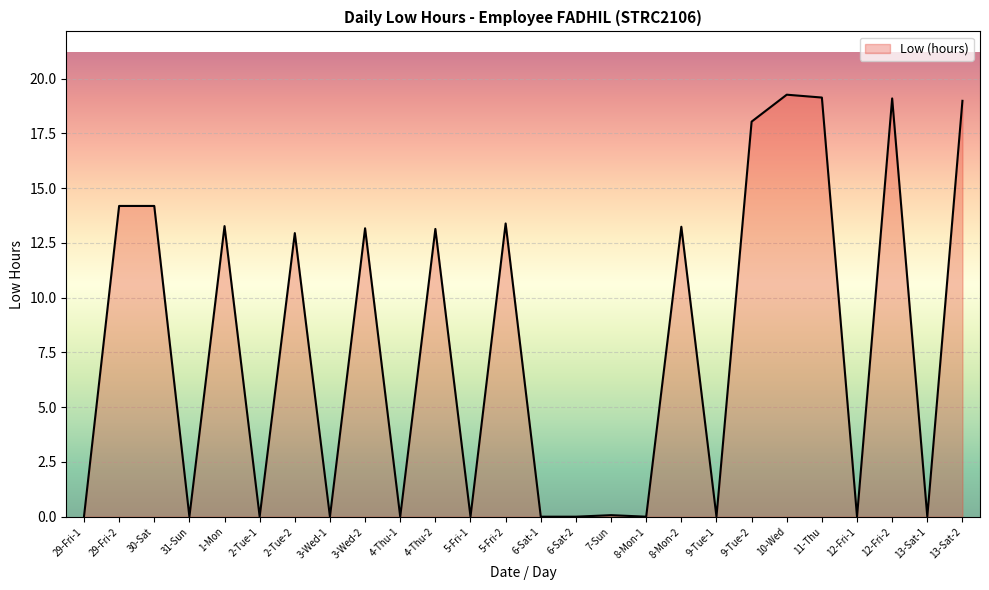

What is the sum of the values at 29-Fri-2 and 31-Sun?

14.2